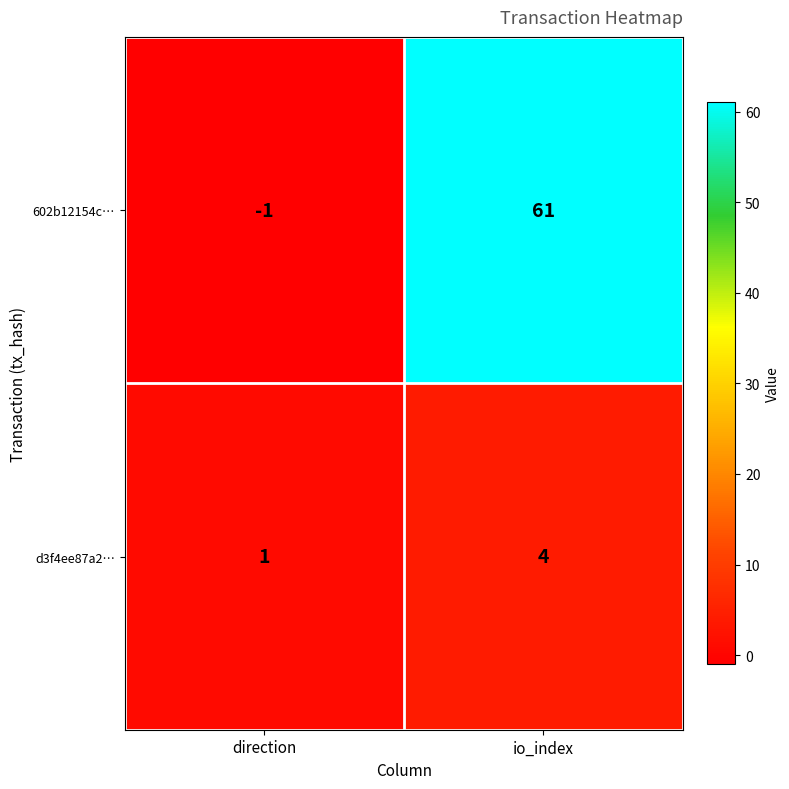

What is the sum of the 602b12154c… values at io_index and direction?

60